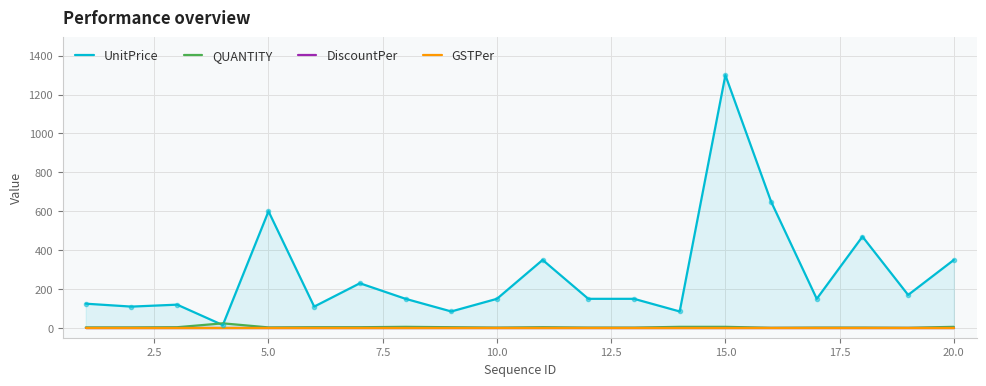

How many lines are shown in the chart?

4